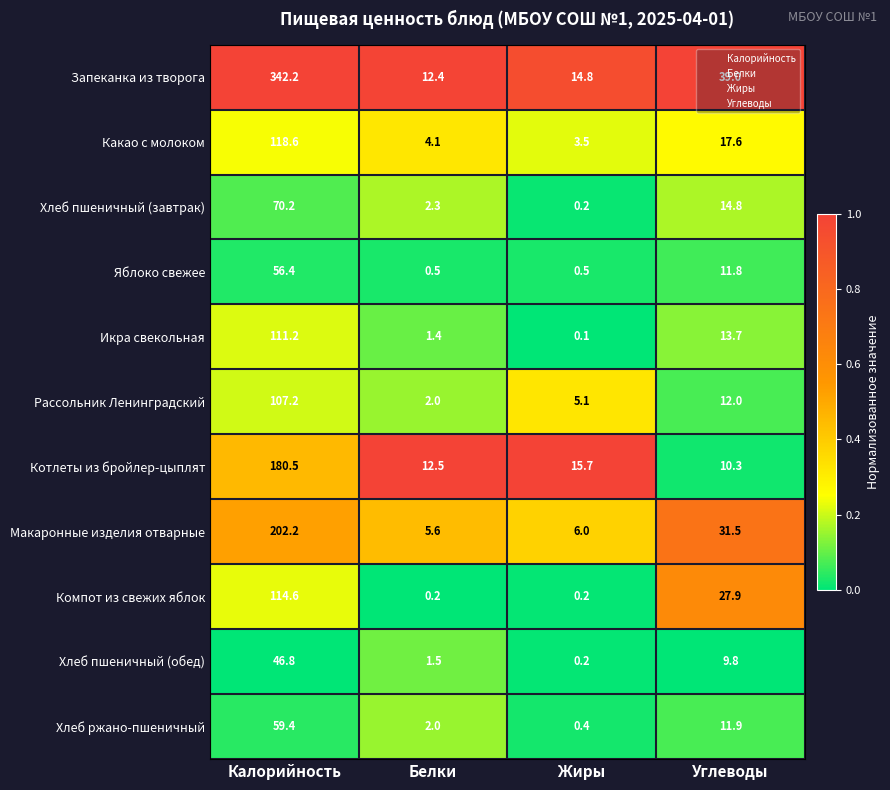

At which category is the sum across all series the highest?

Калорийность